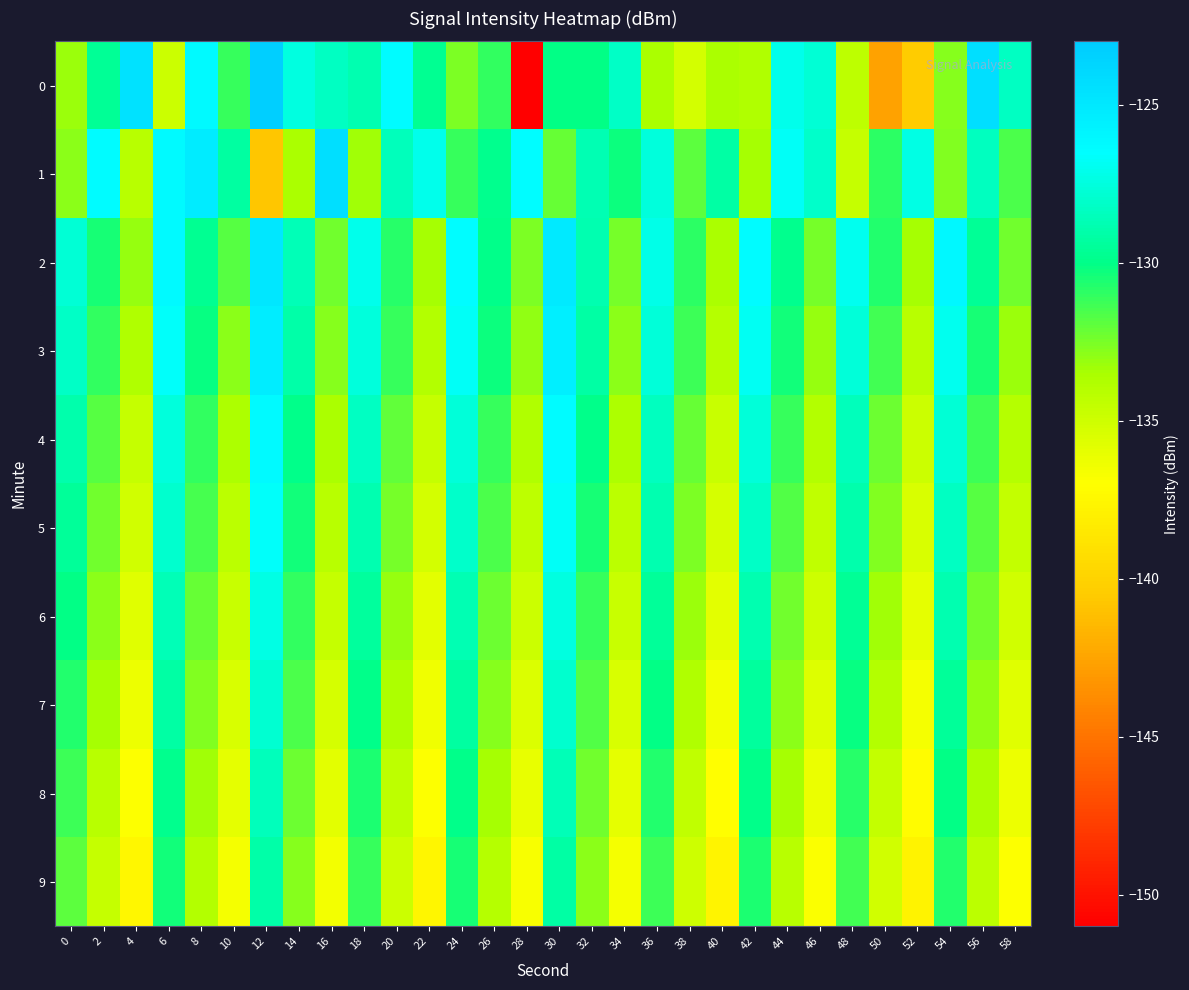

At 44, list the series in order from largest to smallest.

1, 0, 2, 3, 4, 5, 6, 7, 8, 9